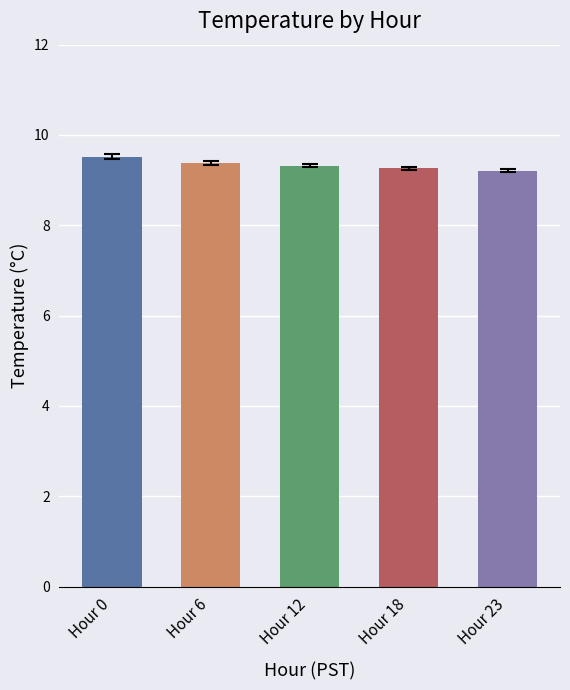

Is it true that the value at Hour 12 is 13.8?

False